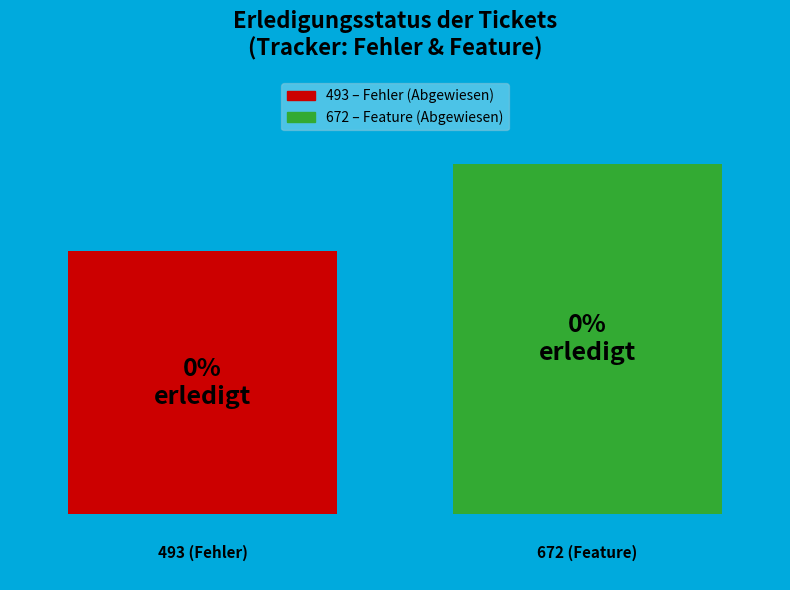

How many bars are there in total?

2